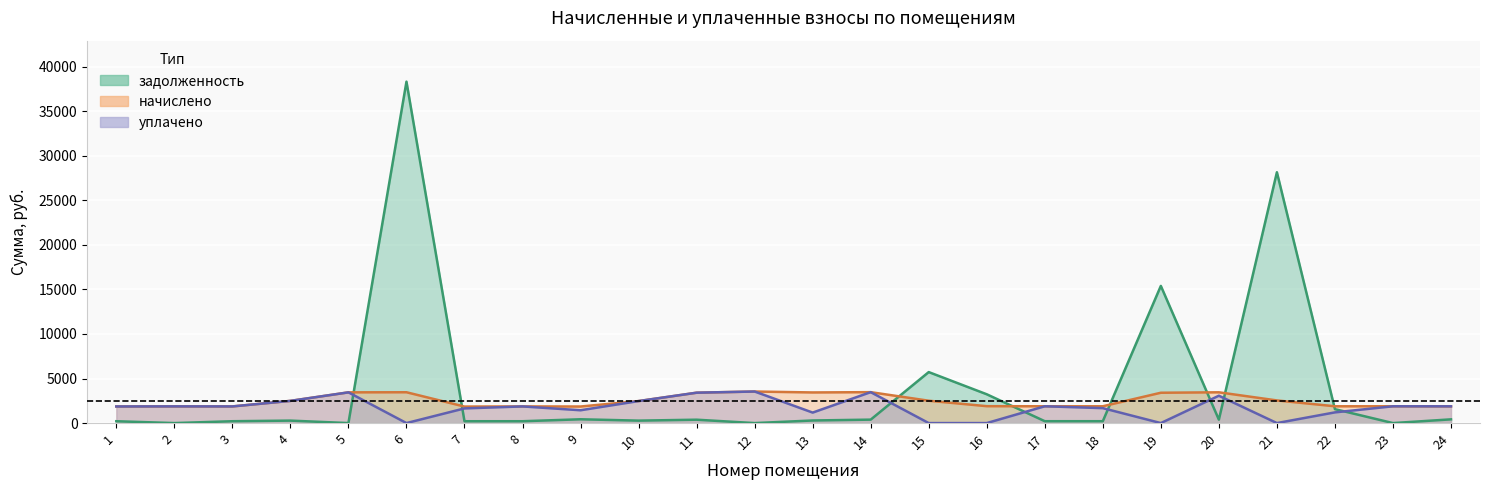

Rank the categories by уплачено value from lowest to highest.

6, 15, 16, 19, 21, 13, 22, 9, 7, 18, 1, 3, 8, 2, 24, 17, 23, 10, 4, 20, 11, 5, 14, 12